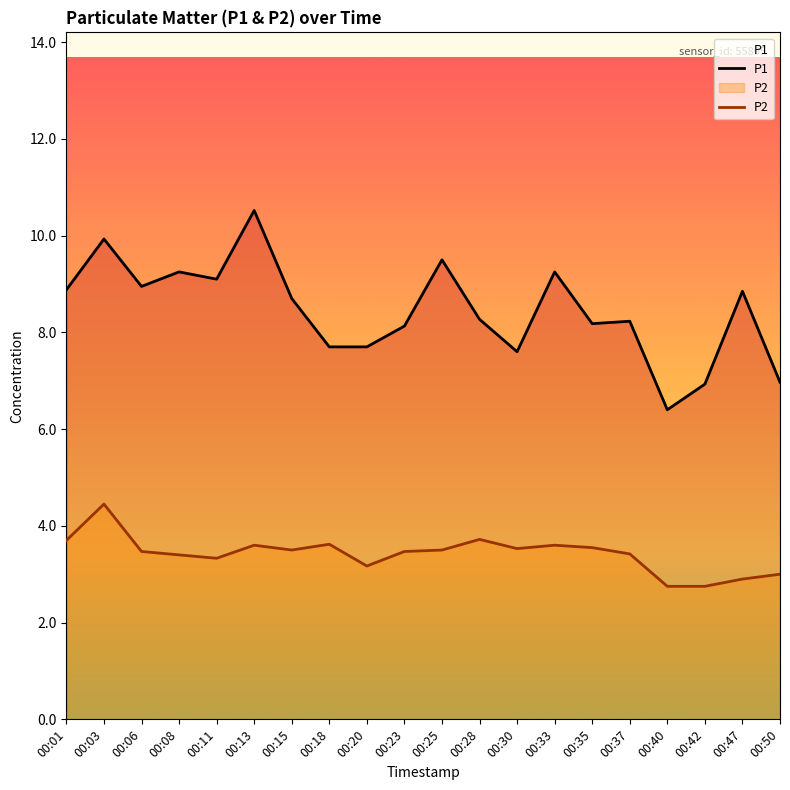

In P1, how many points are higher than both neighbors (excluding endpoints)?

7